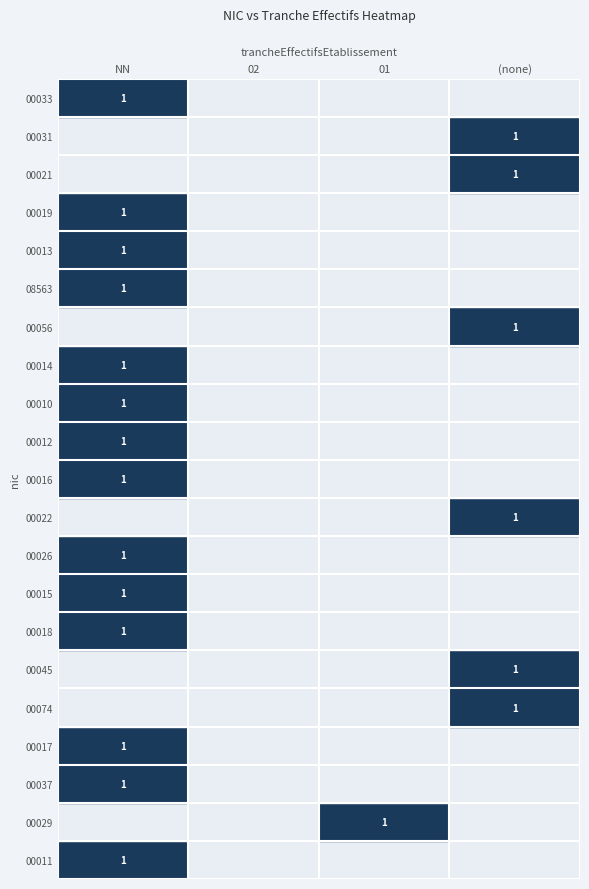

How many 00012 values are between 0 and 1?

4